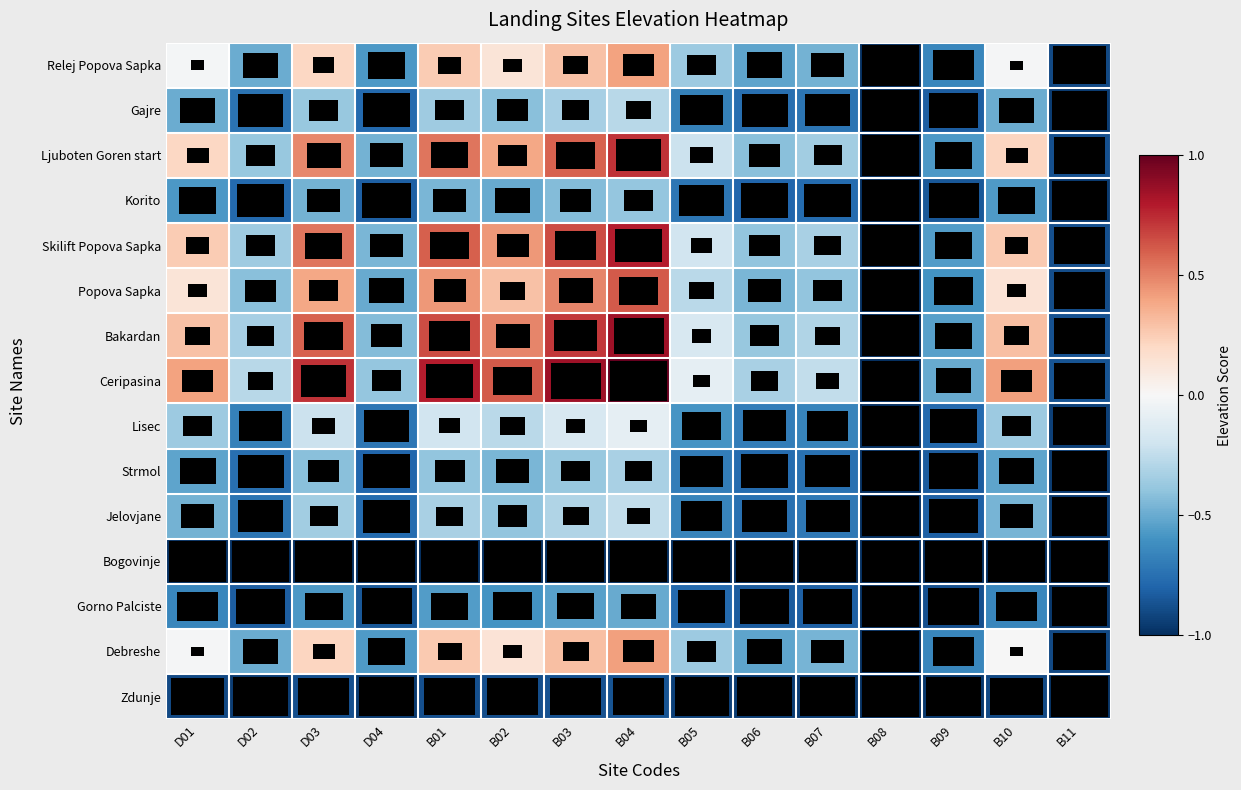

Which series has the largest total across all categories?

Ceripasina